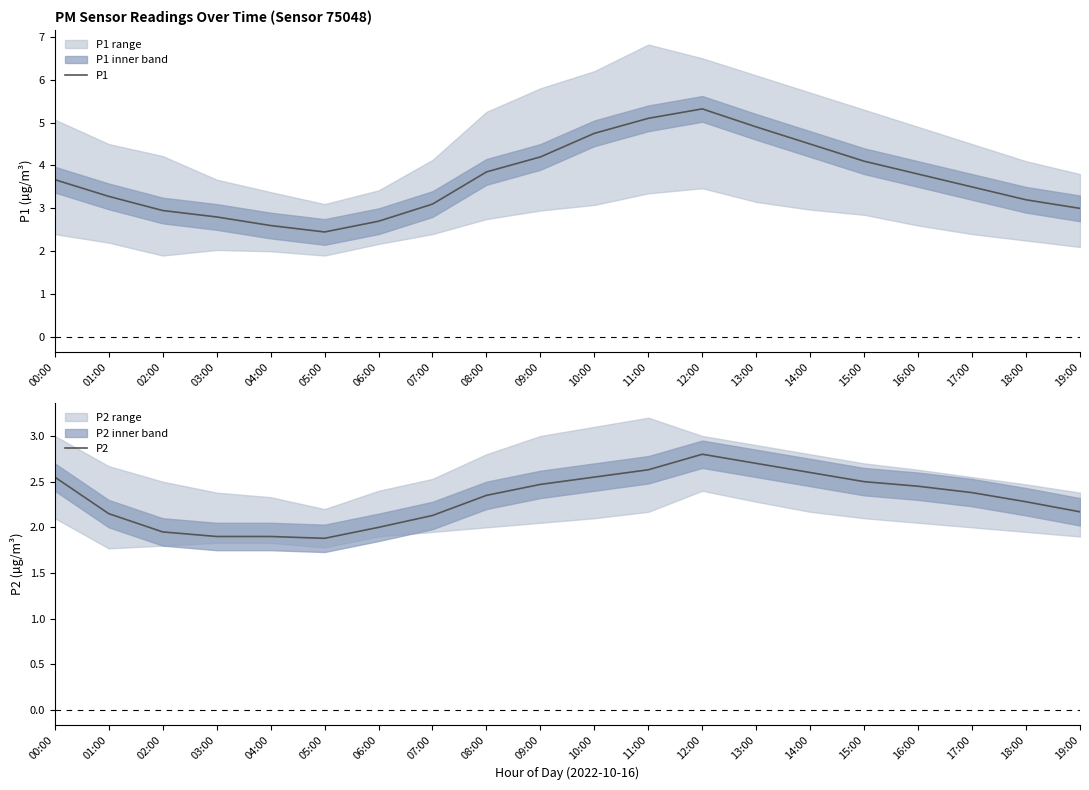

At which category does P2 reach its first local valley?

05:00